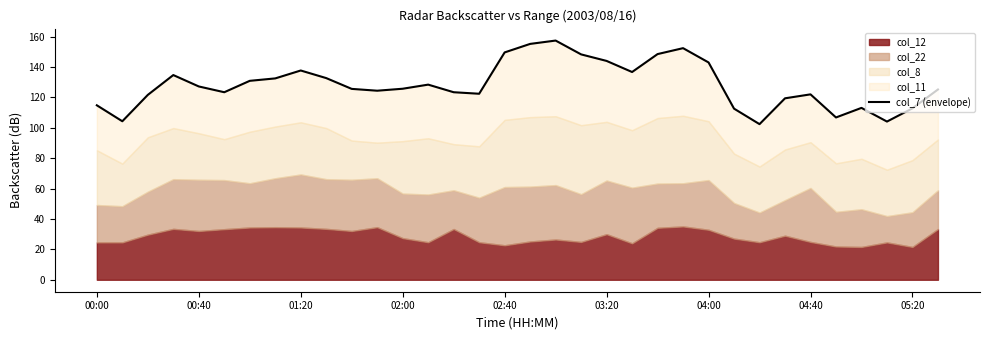

True or false: the data shows 214.4 at 10.

False